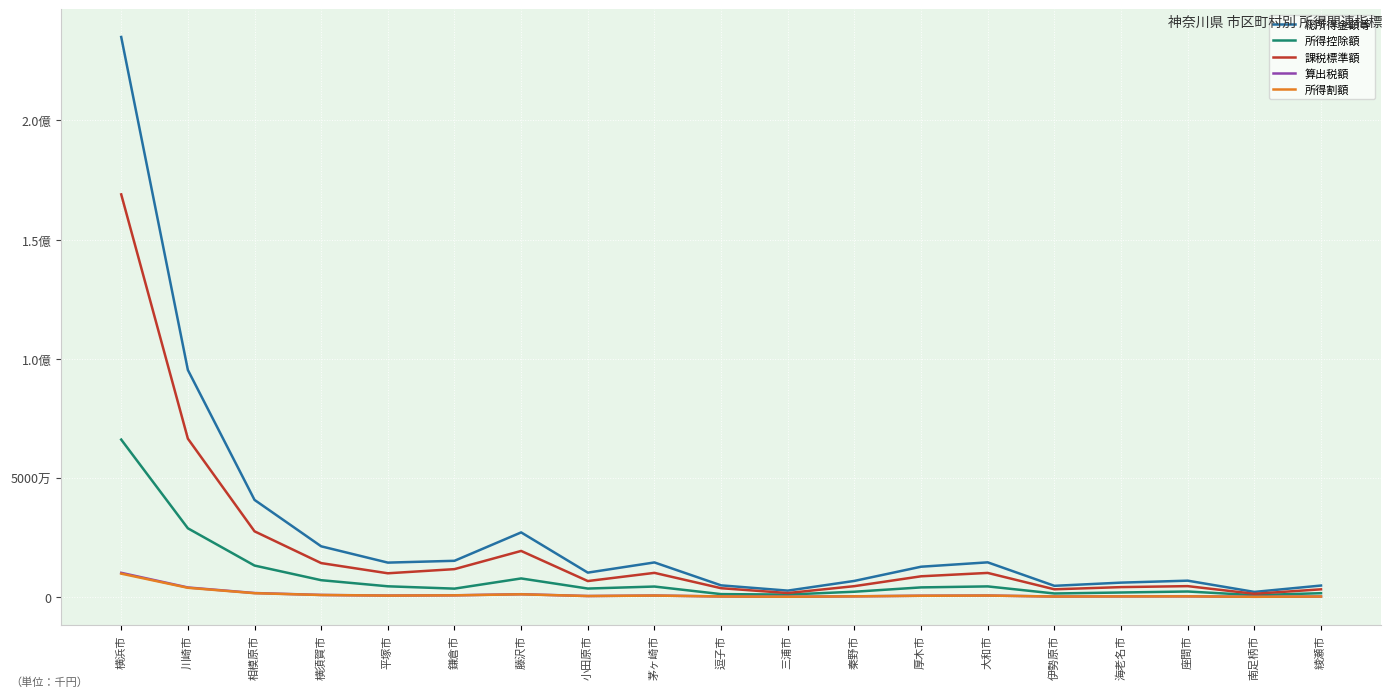

The 所得割額 series shows 3851372 at 川崎市. True or false?

True